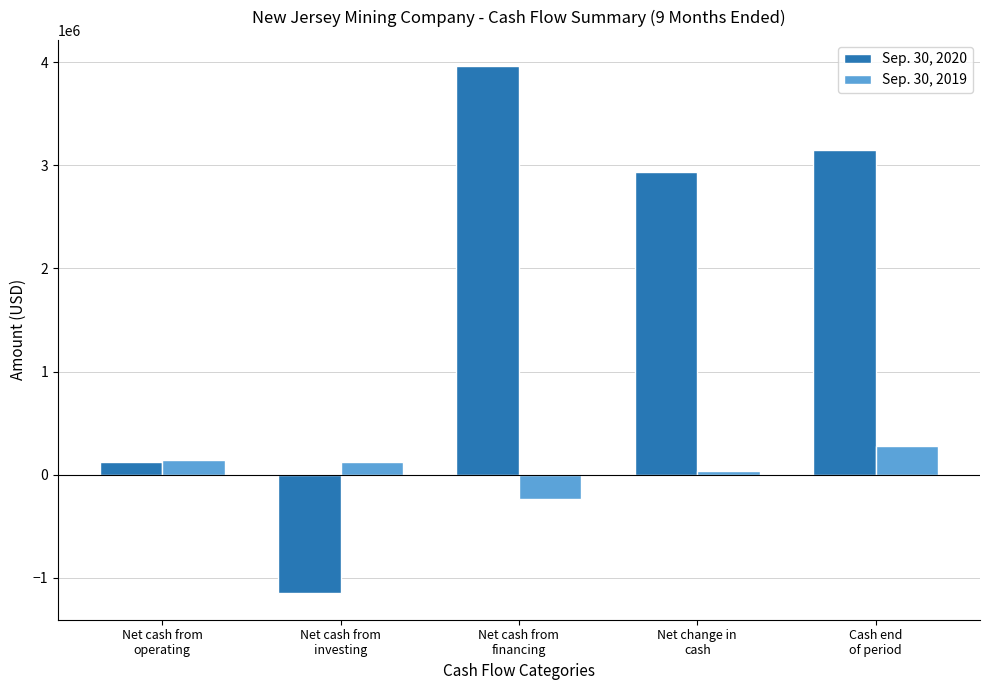

Where does the Sep. 30, 2020 series first go above 2933016?

Net cash from
financing